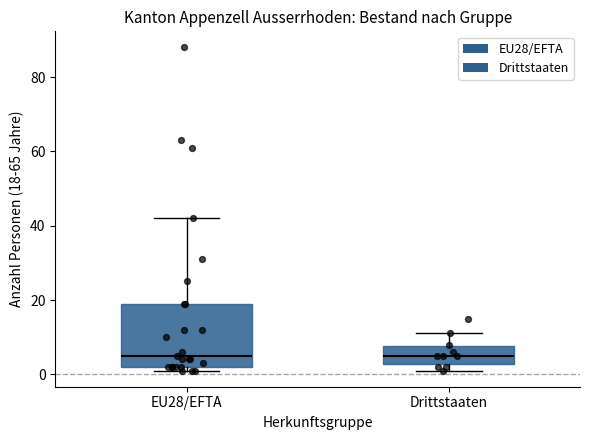

Where does the median line of the box for EU28/EFTA sit on the y-axis? The values are not printed on the chart, so give them approximately, as read against the axis.

6